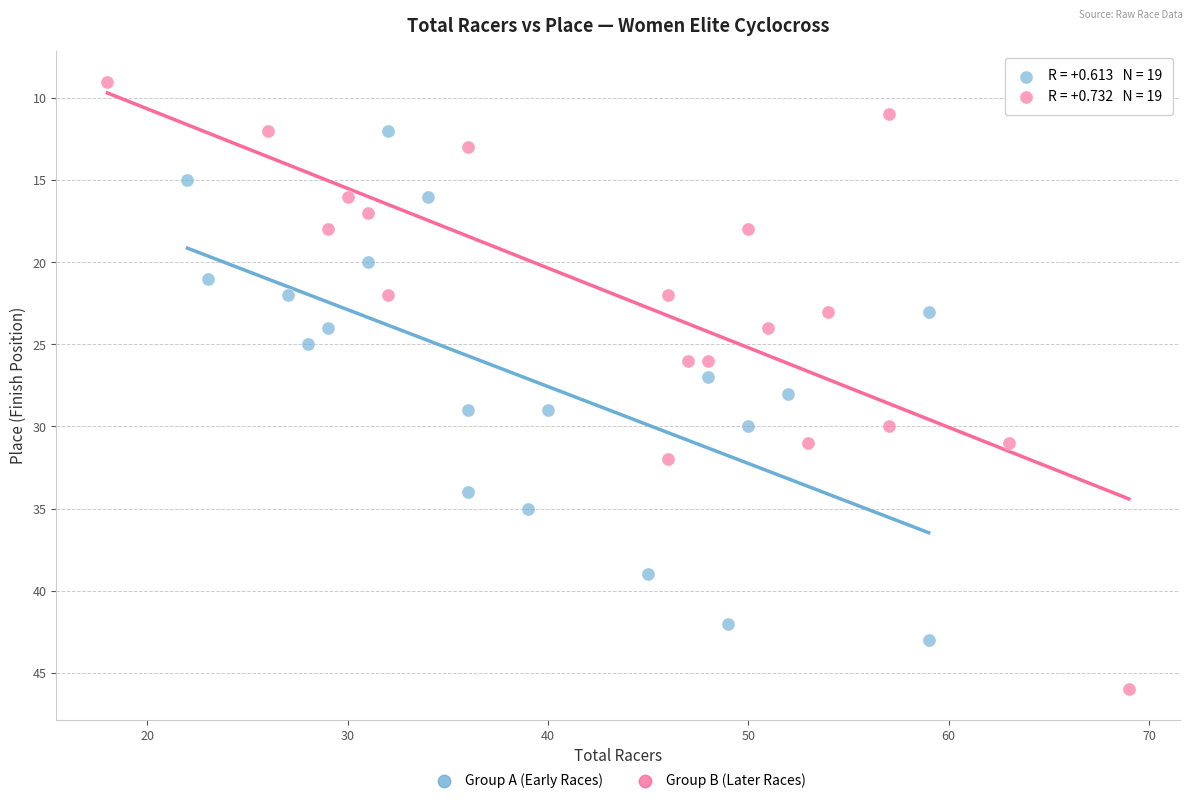

Which series reaches the minimum Y coordinate?

Group B (Later Races)